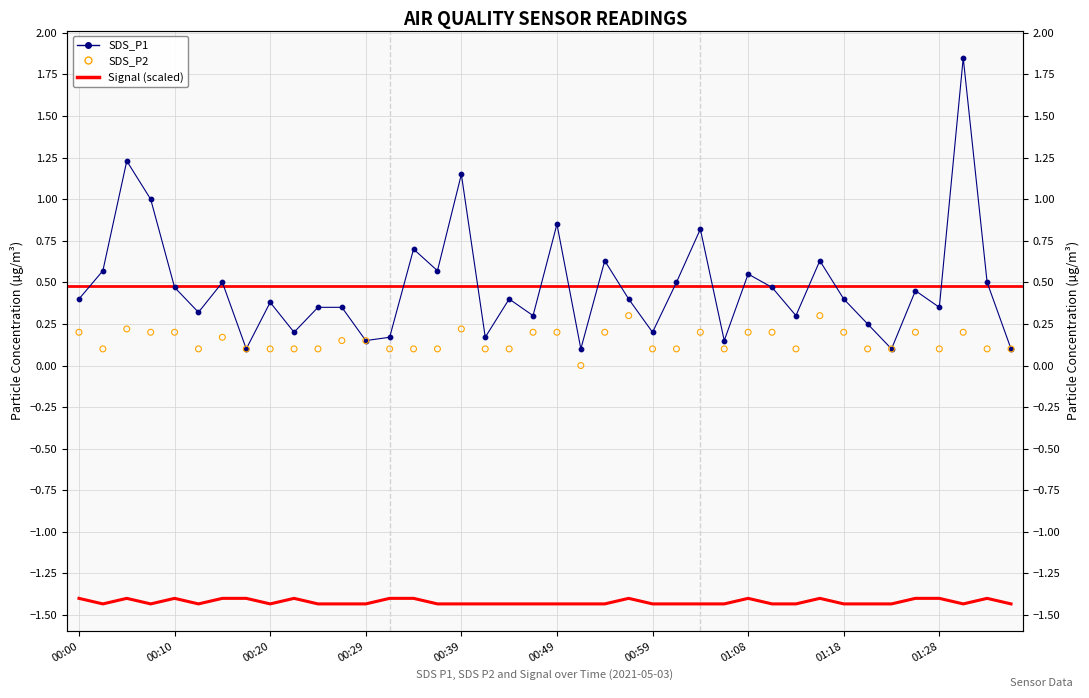

What is the total value across all series at 30?

-1.0